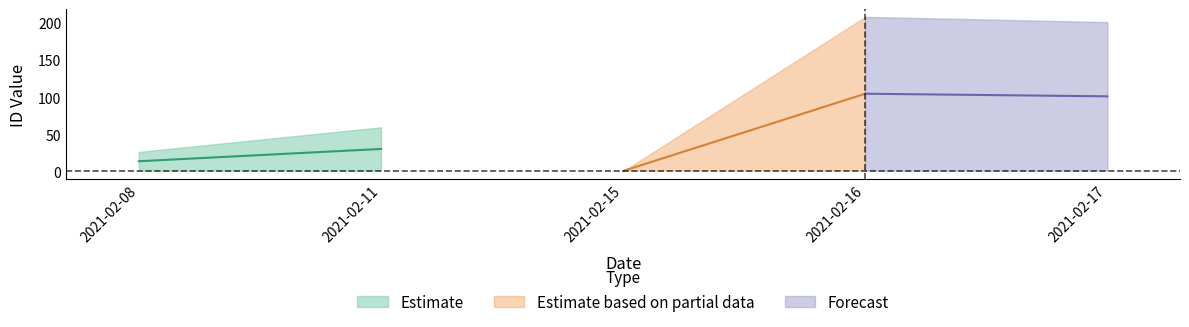

Rank the categories by answering dept id value from highest to lowest.

2021-02-16, 2021-02-17, 2021-02-11, 2021-02-08, 2021-02-15